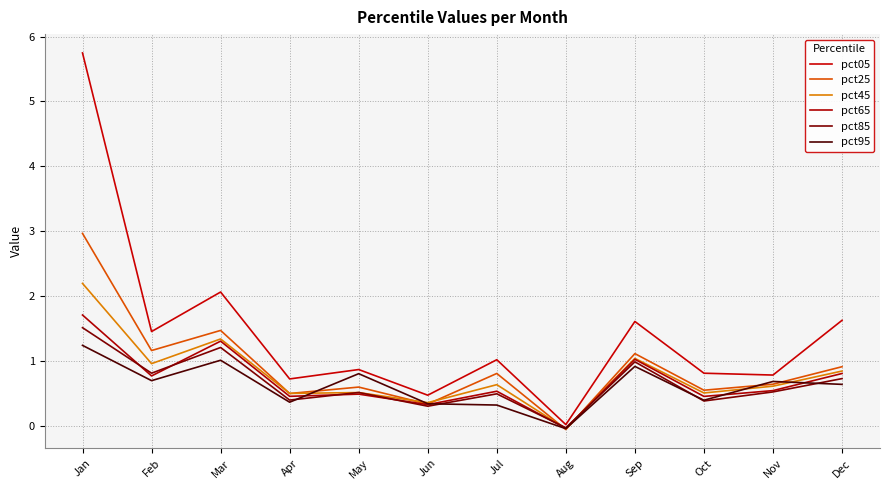

Does the chart display data point markers on the line(s)?

No